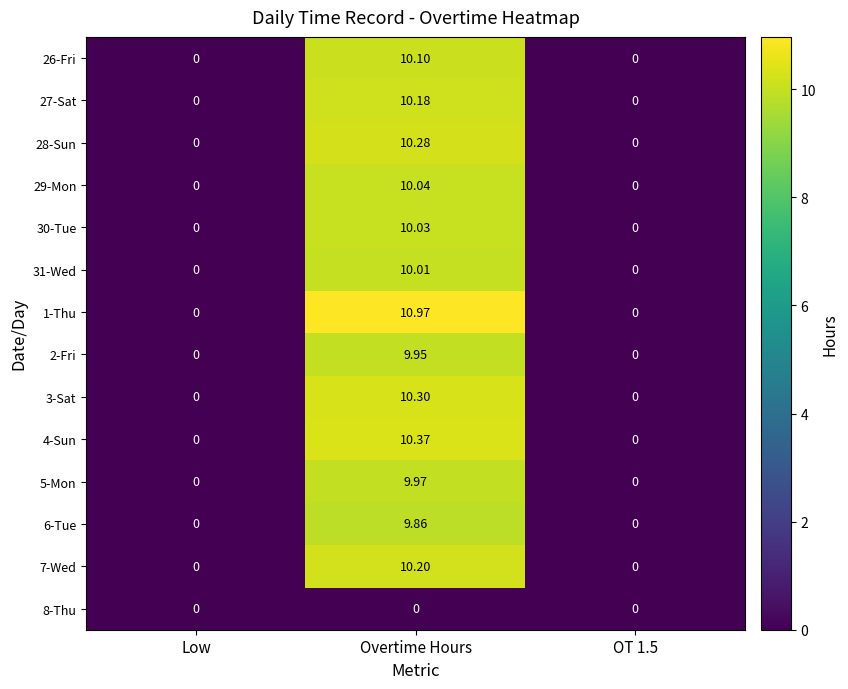

How many positive values does the 3-Sat series have?

1